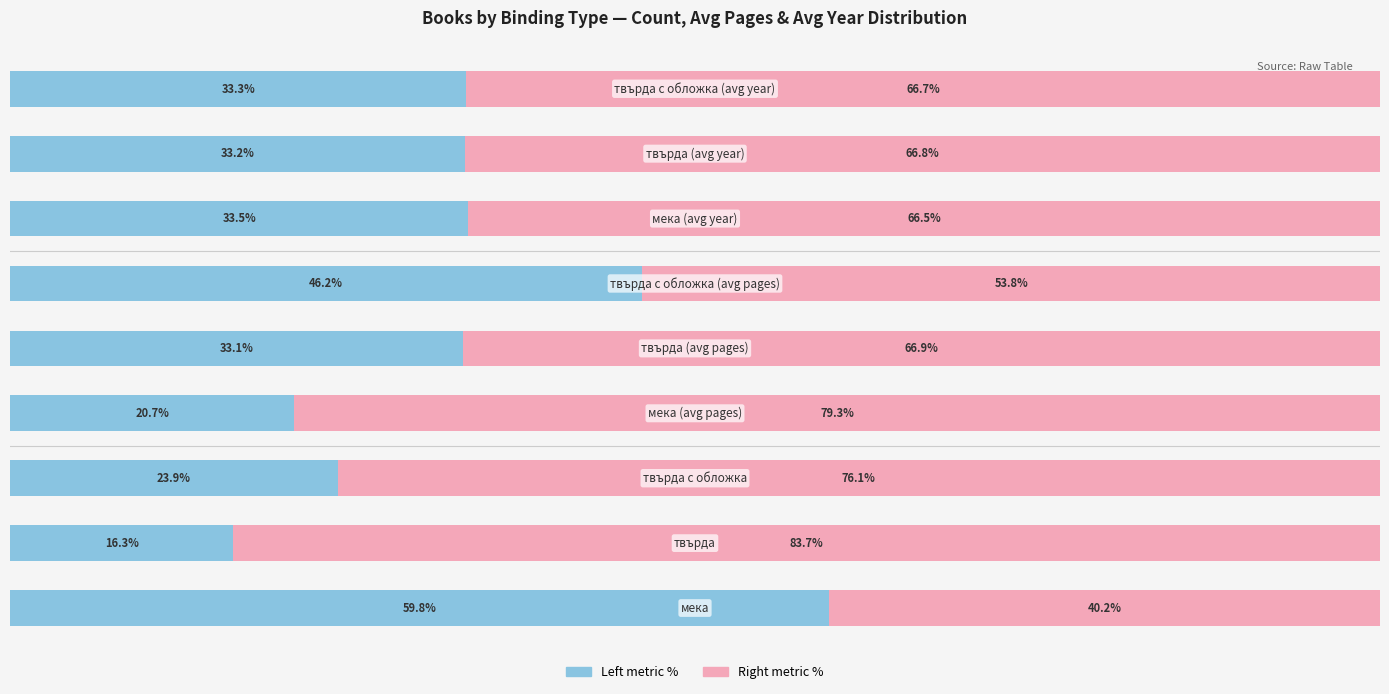

The value of Remaining % at 4 is 66.9. True or false?

True